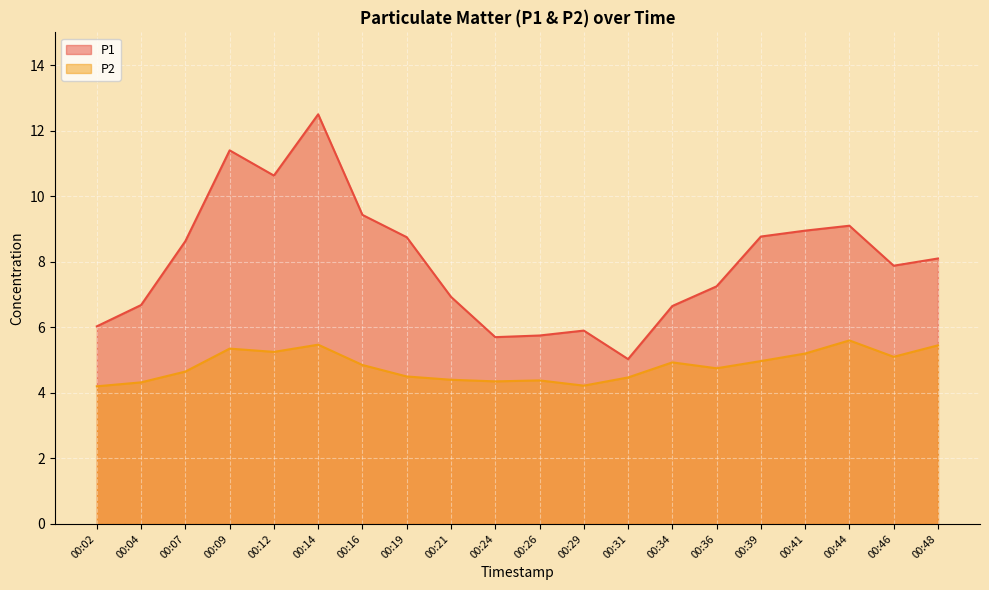

How many lines are shown in the chart?

2